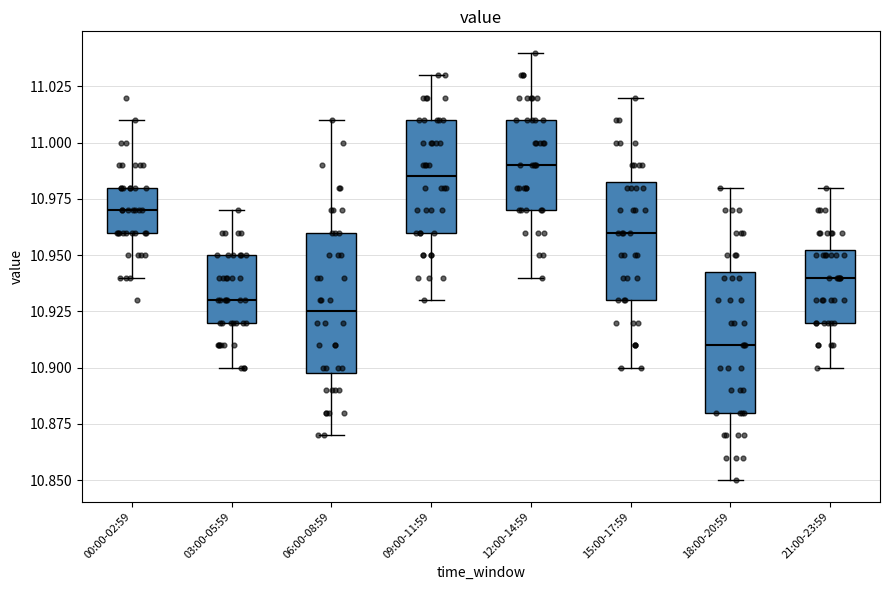

Reading left to right, read every box against the y-axis: the position of its median line, the range the box covers, and the ends of its whiskers. The values are not printed on the chart, so give them approximately, as read against the axis.

00:00-02:59: median 10.970, box 10.960 to 10.980, whiskers 10.940 to 11.010
03:00-05:59: median 10.930, box 10.920 to 10.950, whiskers 10.900 to 10.970
06:00-08:59: median 10.925, box 10.900 to 10.960, whiskers 10.870 to 11.010
09:00-11:59: median 10.985, box 10.960 to 11.010, whiskers 10.930 to 11.030
12:00-14:59: median 10.990, box 10.970 to 11.010, whiskers 10.940 to 11.040
15:00-17:59: median 10.960, box 10.930 to 10.985, whiskers 10.900 to 11.020
18:00-20:59: median 10.910, box 10.880 to 10.945, whiskers 10.850 to 10.980
21:00-23:59: median 10.940, box 10.920 to 10.955, whiskers 10.900 to 10.980